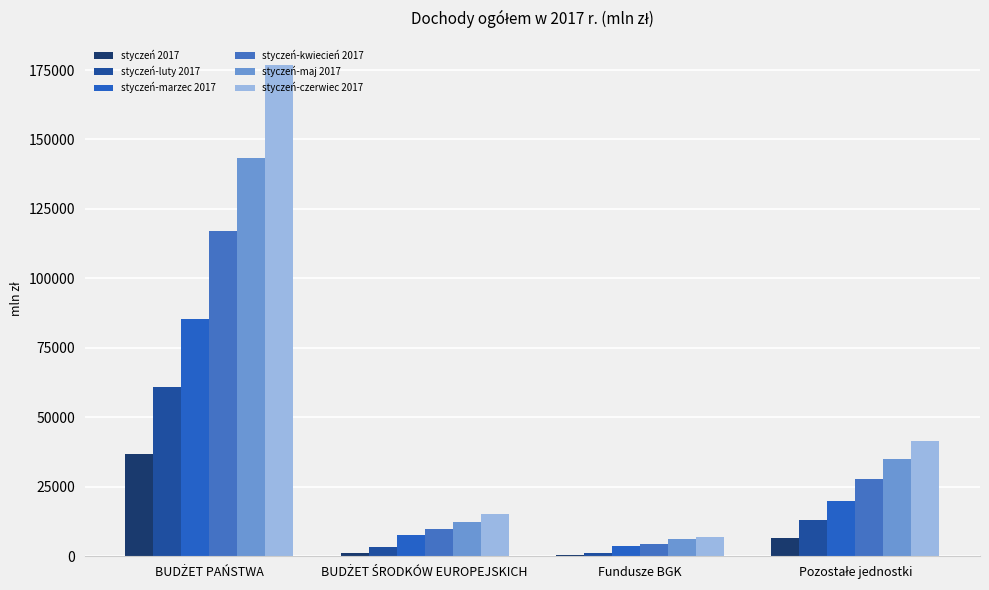

What is the average value of the styczeń-kwiecień 2017 series?

39765